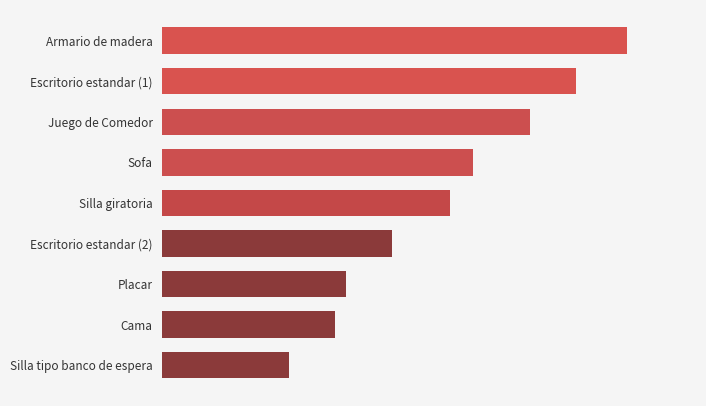

Are the bars horizontal?

Yes